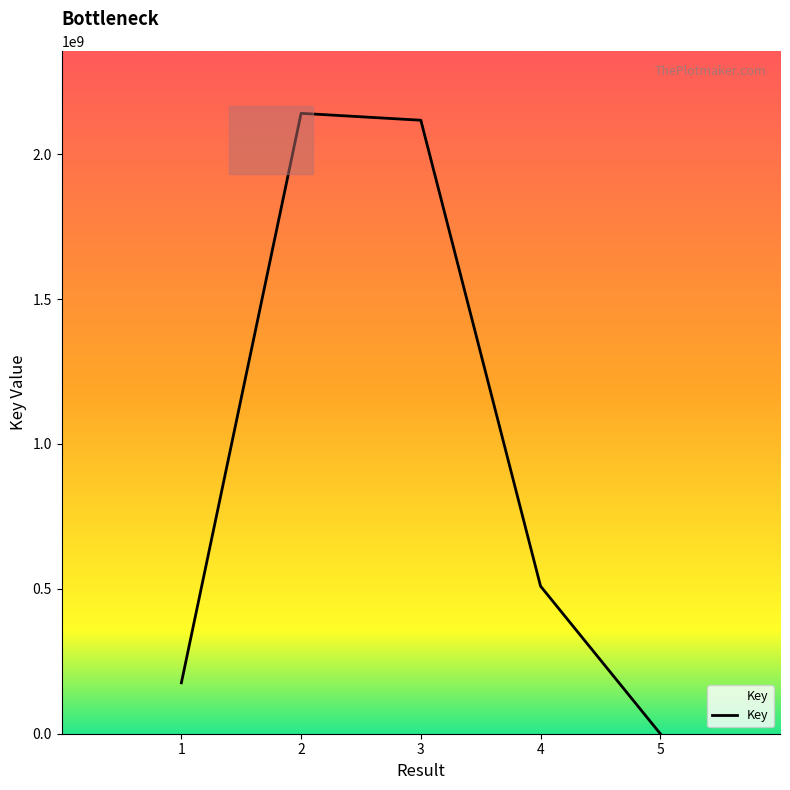

Rank the categories by value from lowest to highest.

5, 1, 4, 3, 2